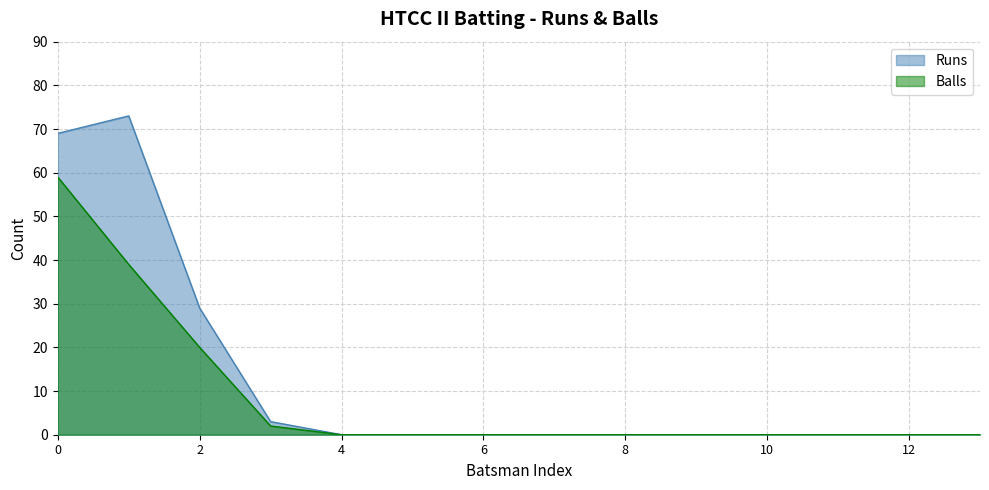

What is the total value across all series at Navin Negi?

112